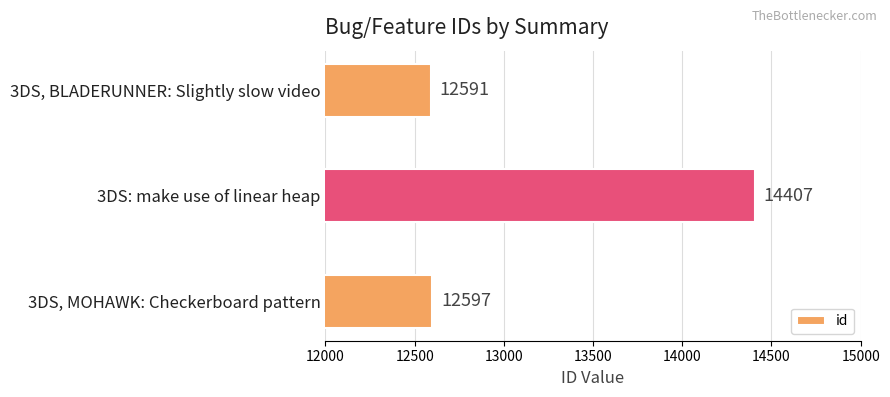

Reading bottom to top, extract all data points from this chart.

3DS, MOHAWK: Checkerboard pattern=12597	3DS: make use of linear heap=14407	3DS, BLADERUNNER: Slightly slow video=12591